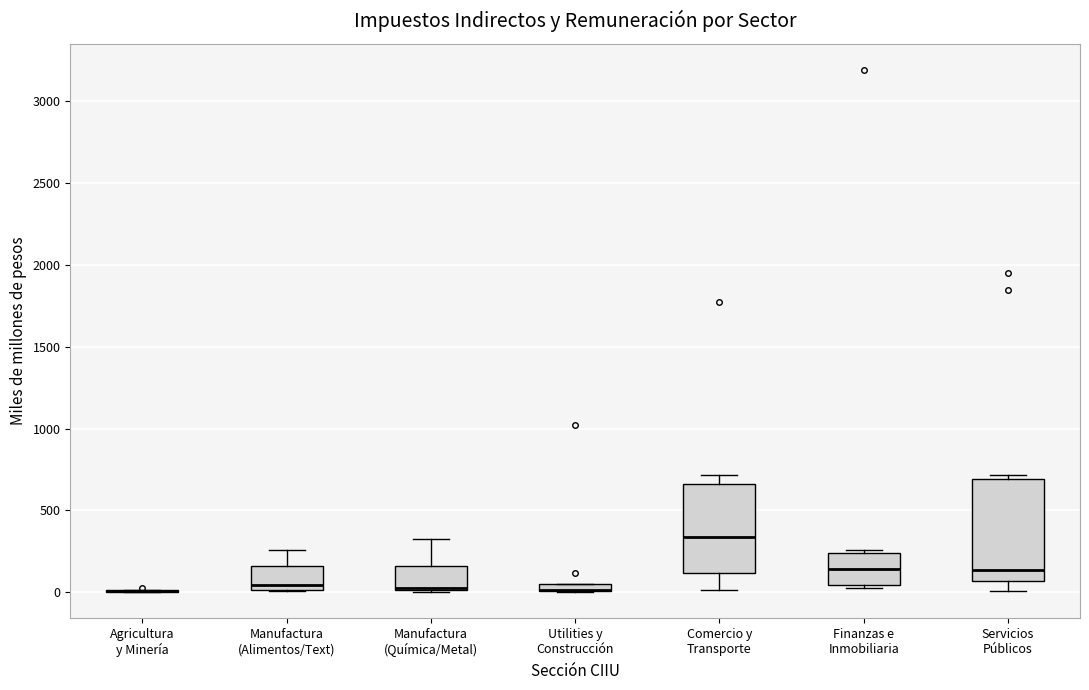

Where is the upper edge of the box for Finanzas e Inmobiliaria on the y-axis? The values are not printed on the chart, so give them approximately, as read against the axis.

250